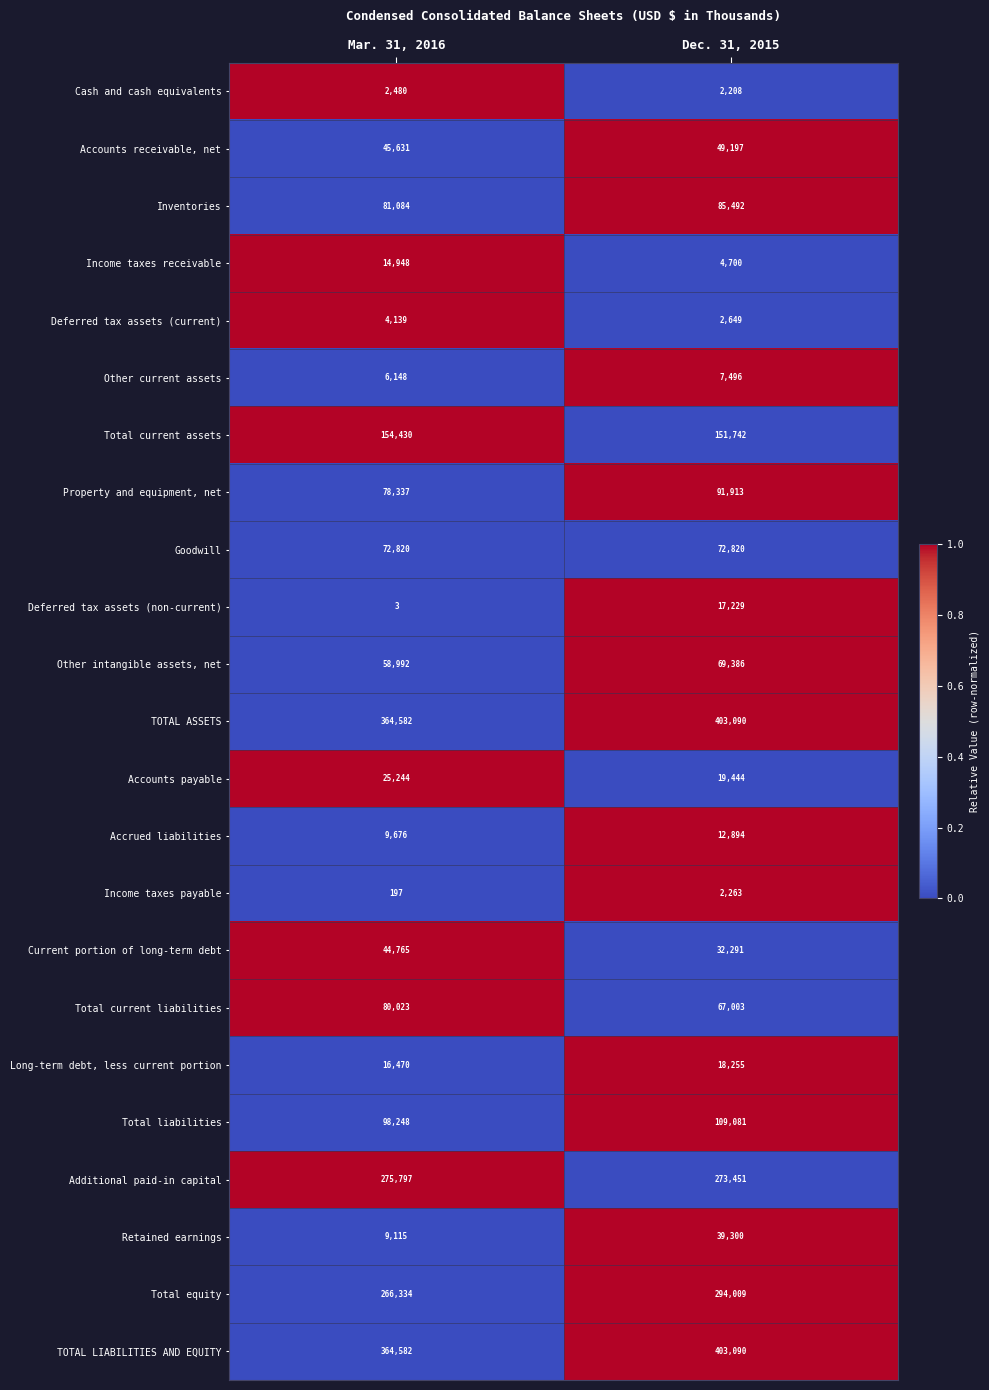

Is it true that TOTAL LIABILITIES AND EQUITY equals 212391 at Dec. 31, 2015?

False